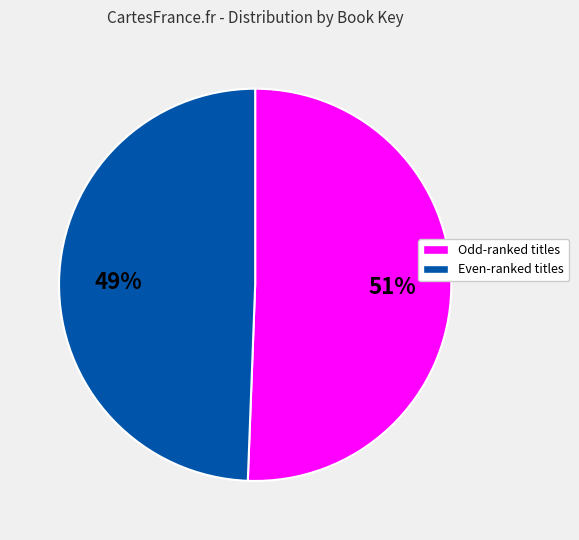

To the nearest percent, what is the average slice percentage?

50%